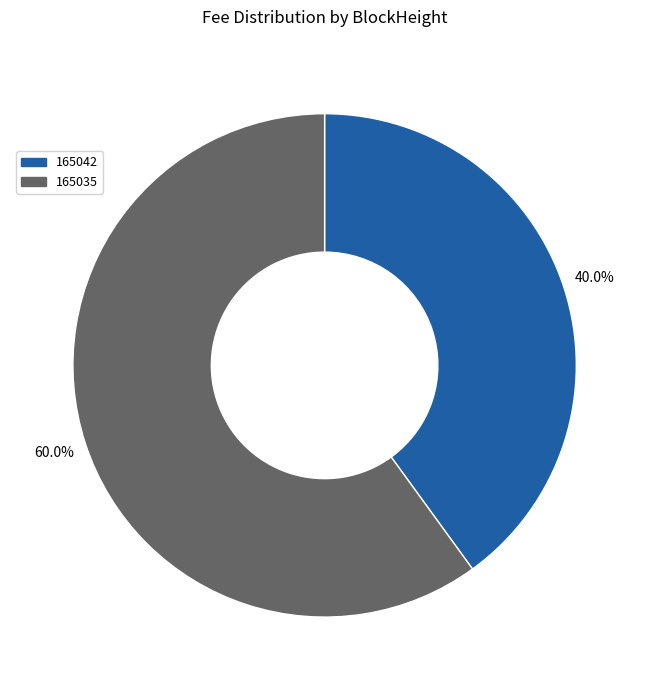

What is the largest slice in the pie chart?

165035